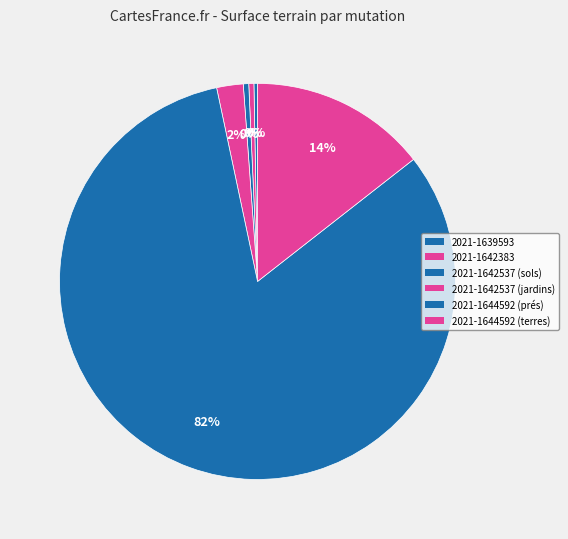

Is the sum of 2021-1639593 and 2021-1644592 (terres) greater than half?

No